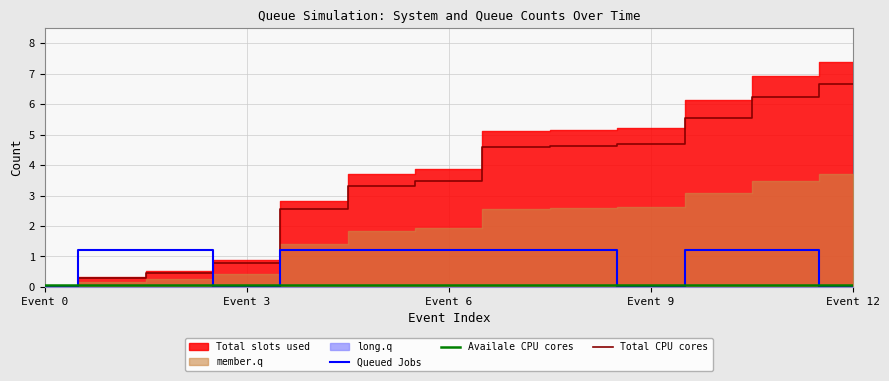

Is it true that Queued Jobs equals -0.8 at Event 3?

False